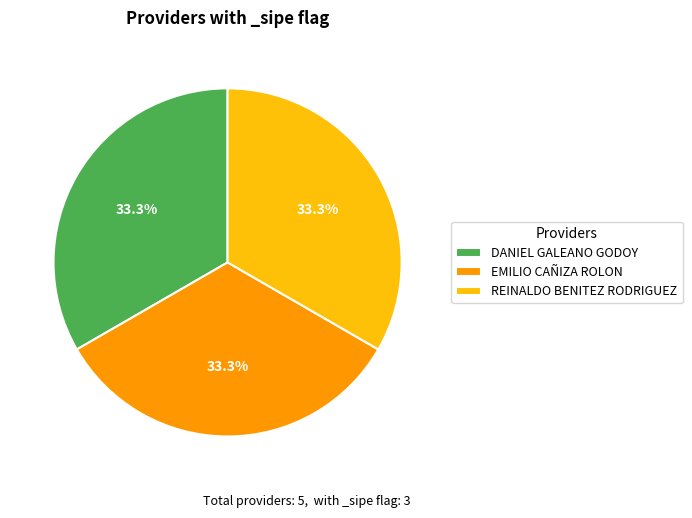

The EMILIO CAÑIZA ROLON slice represents 47% of the pie. True or false?

False